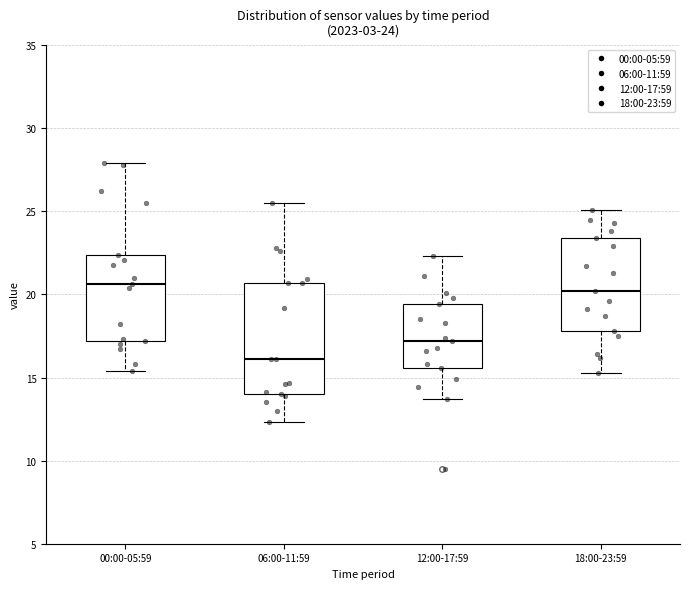

Which box's median line is the lowest?

06:00-11:59